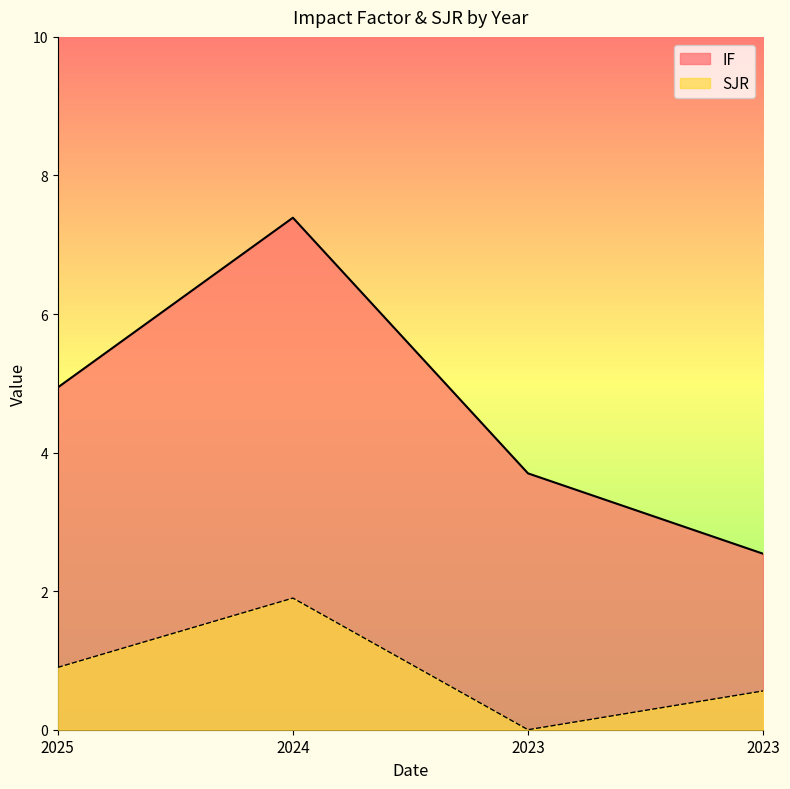

What are all the series names shown in the legend?

IF, SJR